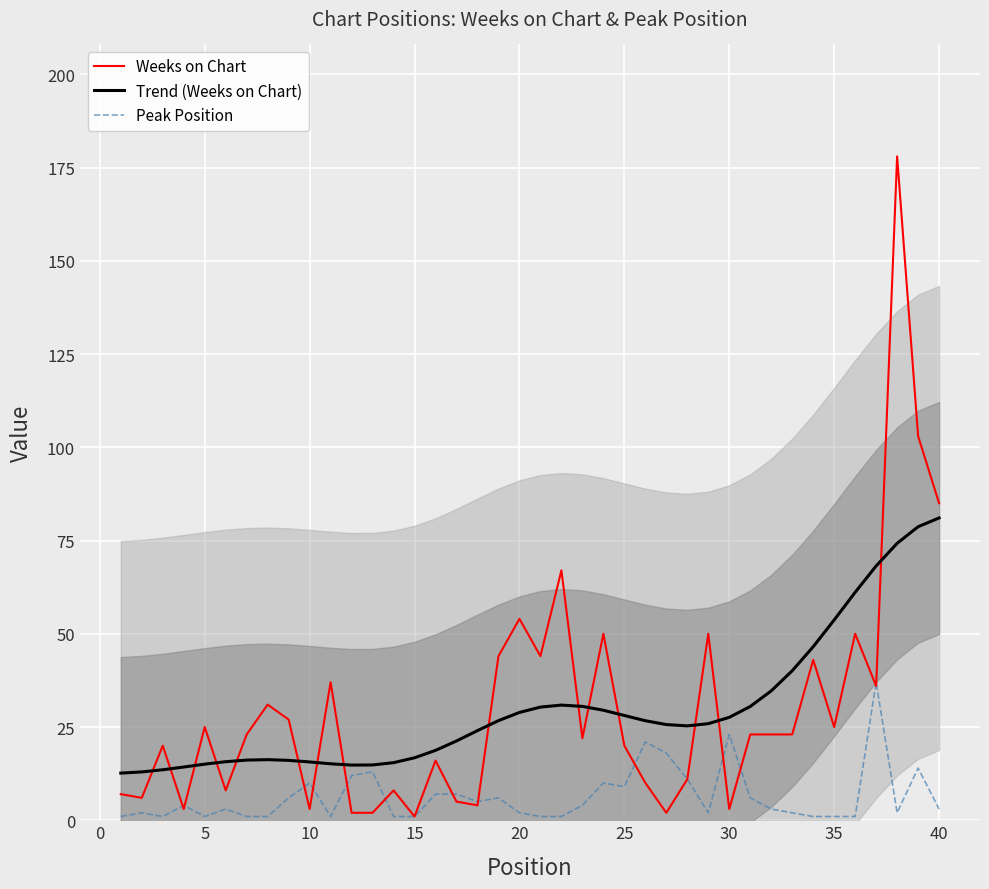

Rank the series by their maximum value, from highest to lowest.

Weeks on Chart, Trend (Weeks on Chart), Peak Position